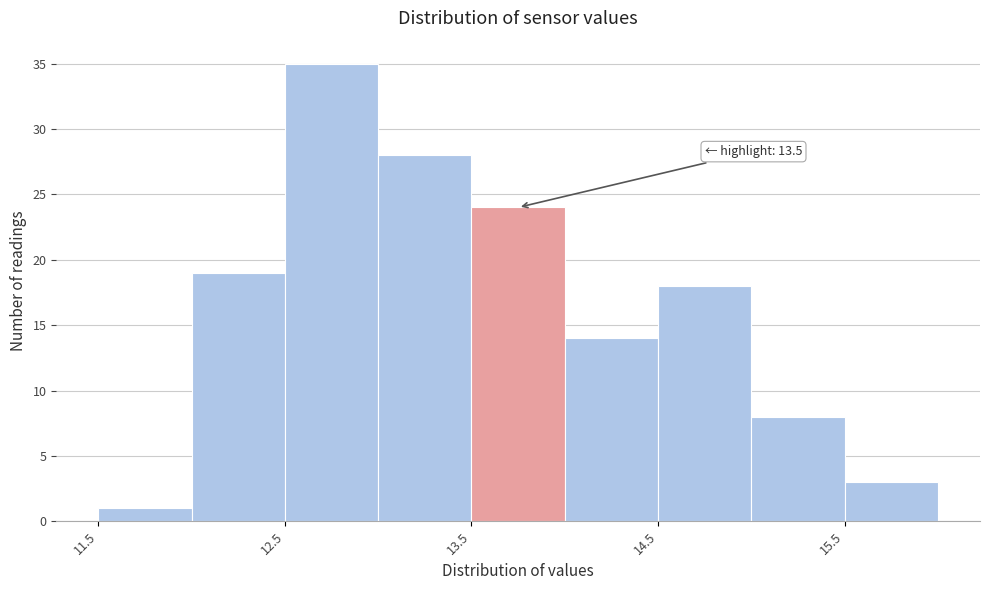

Which range on the x-axis has the tallest bar?

12.5 to 13.0